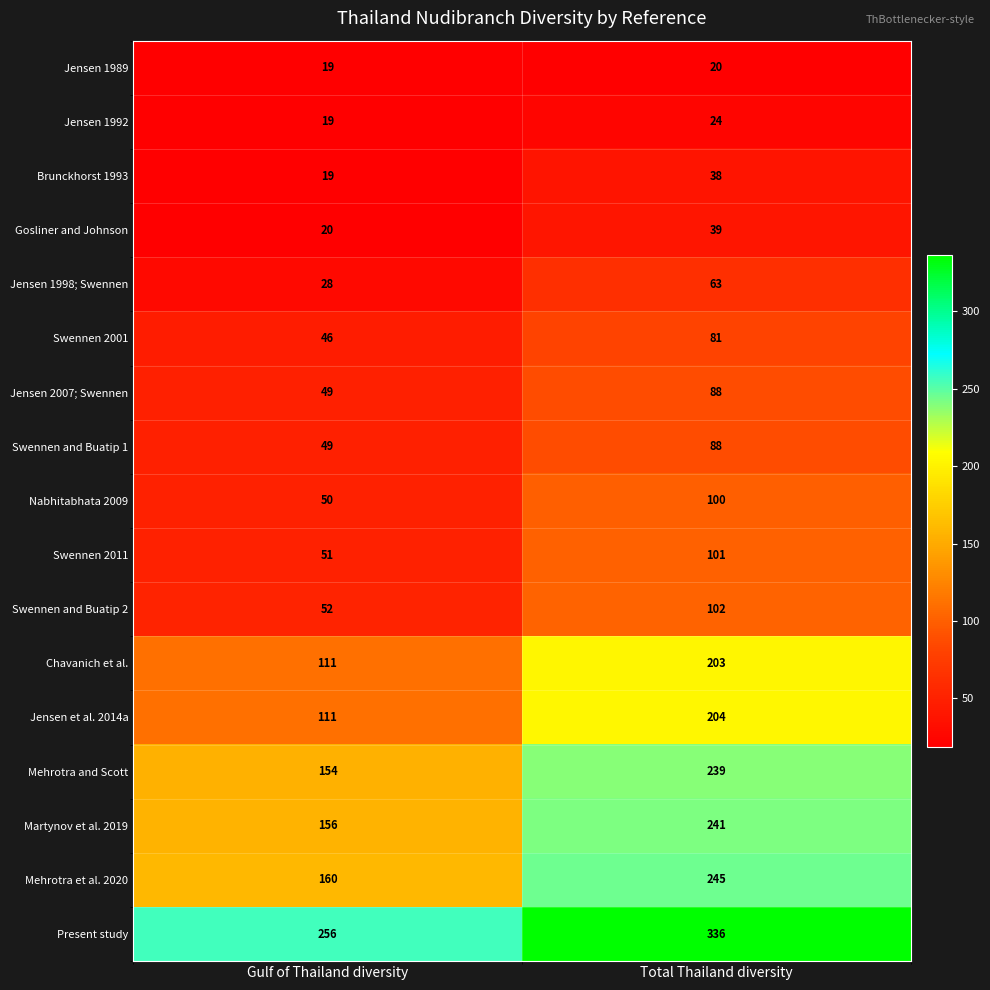

What is the smallest value displayed?

19